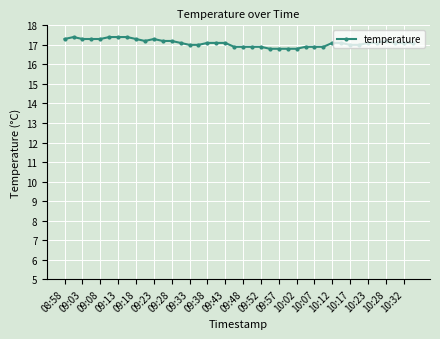

What is the maximum value shown in the chart?

17.4